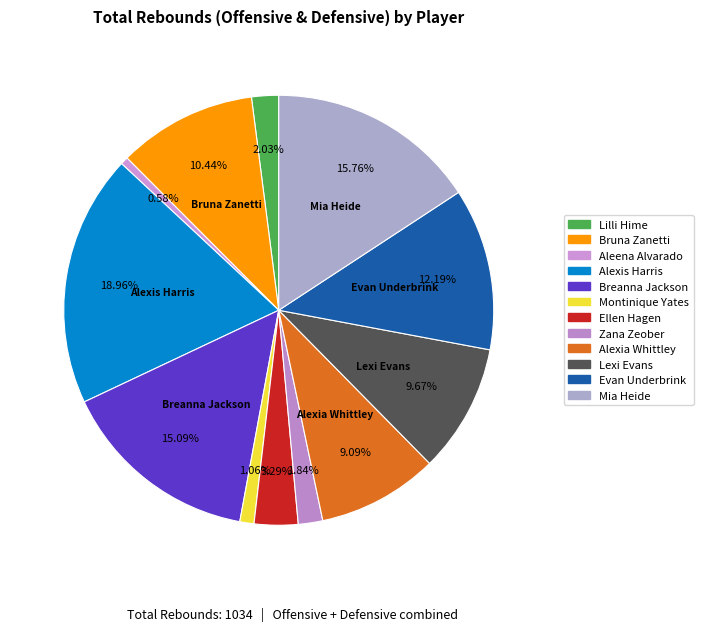

Which slice is the smallest?

Aleena Alvarado